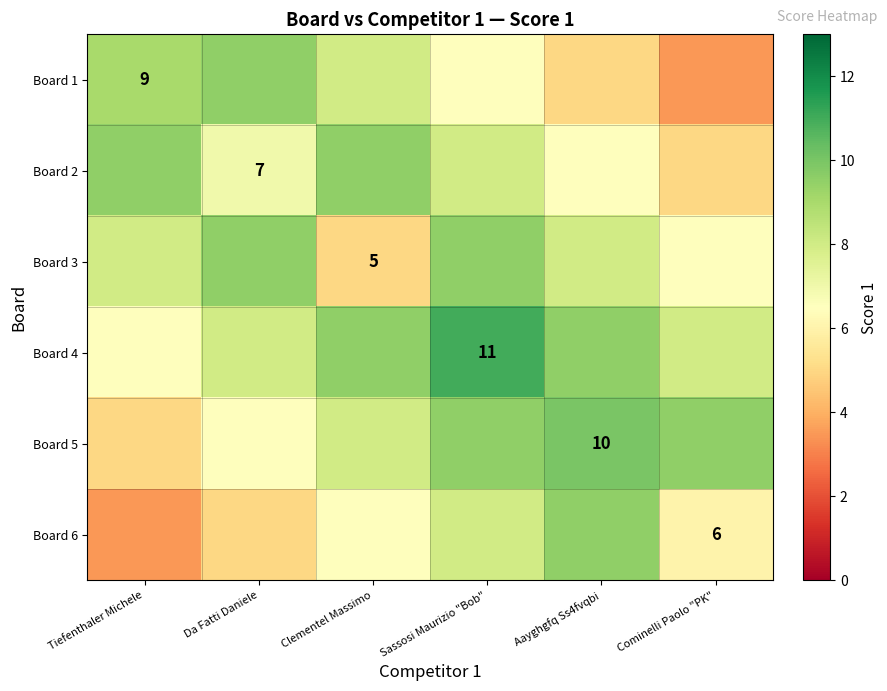

The value of Board 1 at Tiefenthaler Michele is 12.8. True or false?

False